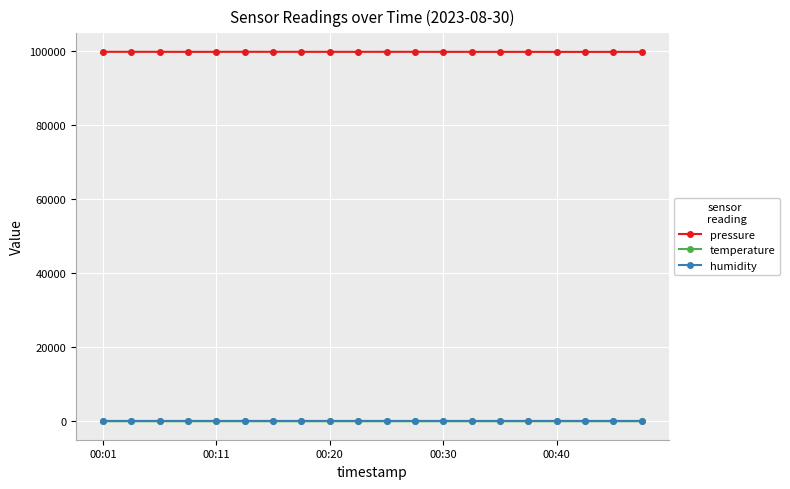

True or false: temperature and pressure intersect in this chart.

False